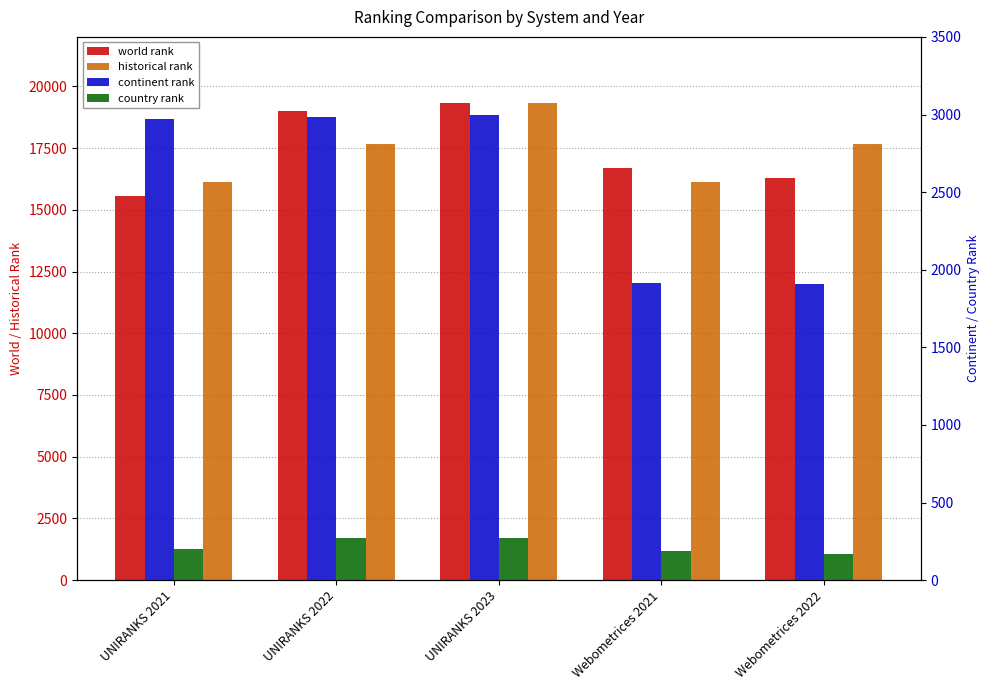

How many bars are there in total?

20